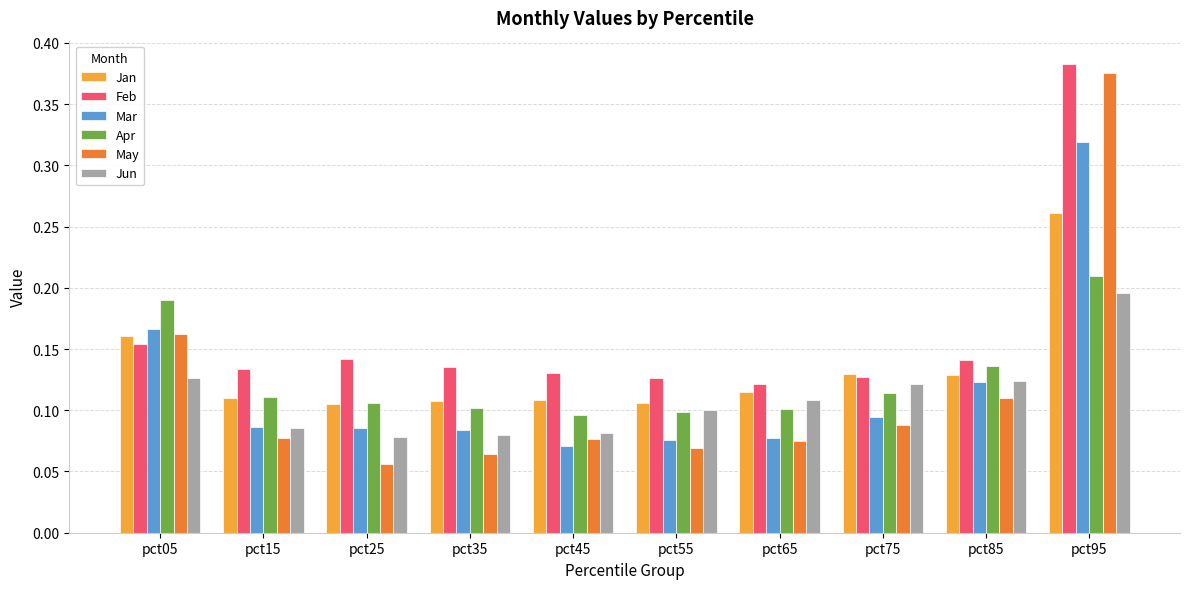

Which series has the largest range (max minus min)?

May